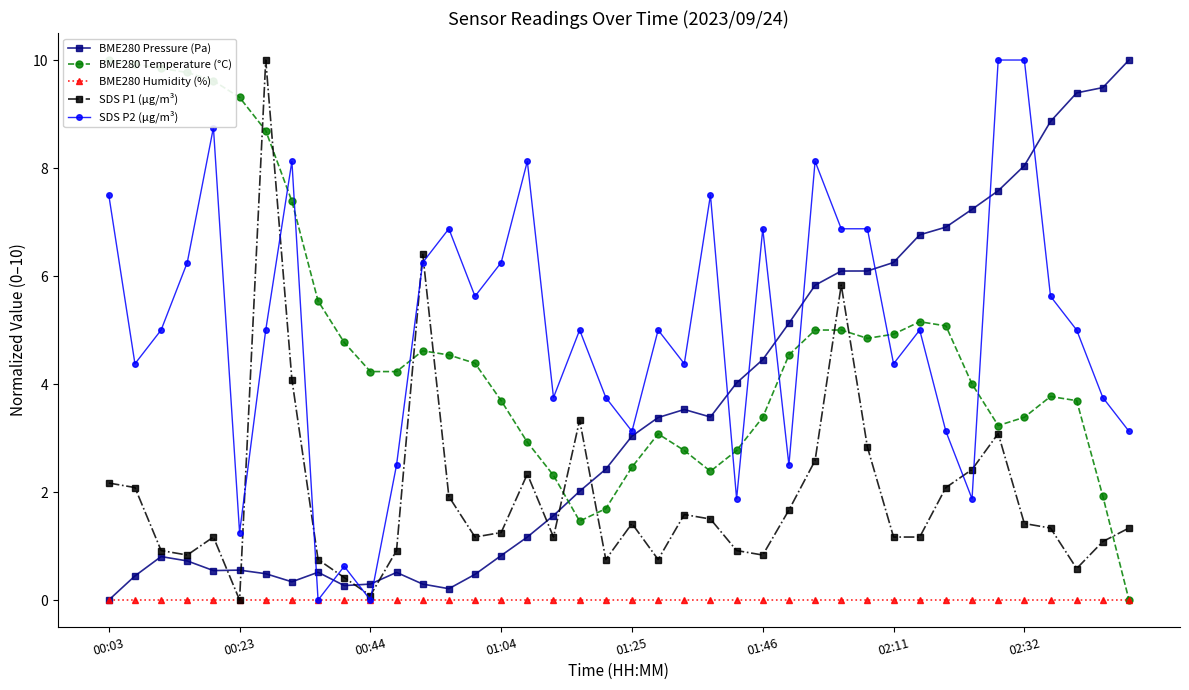

Reading right to left, list all the values displayed in this chart.

BME280 Pressure (Pa): 10.0	9.5	9.4	8.9	8.0	7.6	7.2	6.9	6.8	6.3	6.1	6.1	5.8	5.1	4.5	4.0	3.4	3.5	3.4	3.0	2.4	2.0	1.6	1.2	0.8	0.5	0.2	0.3	0.5	0.3	0.3	0.5	0.3	0.5	0.6	0.5	0.7	0.8	0.4	0.0
BME280 Temperature (°C): 0.0	1.9	3.7	3.8	3.4	3.2	4.0	5.1	5.2	4.9	4.8	5.0	5.0	4.5	3.4	2.8	2.4	2.8	3.1	2.5	1.7	1.5	2.3	2.9	3.7	4.4	4.5	4.6	4.2	4.2	4.8	5.5	7.4	8.7	9.3	9.6	9.8	9.8	9.9	10.0
BME280 Humidity (%): 0.0	0.0	0.0	0.0	0.0	0.0	0.0	0.0	0.0	0.0	0.0	0.0	0.0	0.0	0.0	0.0	0.0	0.0	0.0	0.0	0.0	0.0	0.0	0.0	0.0	0.0	0.0	0.0	0.0	0.0	0.0	0.0	0.0	0.0	0.0	0.0	0.0	0.0	0.0	0.0
SDS P1 (µg/m³): 1.3	1.1	0.6	1.3	1.4	3.1	2.4	2.1	1.2	1.2	2.8	5.8	2.6	1.7	0.8	0.9	1.5	1.6	0.8	1.4	0.8	3.3	1.2	2.3	1.2	1.2	1.9	6.4	0.9	0.1	0.4	0.8	4.1	10.0	0.0	1.2	0.8	0.9	2.1	2.2
SDS P2 (µg/m³): 3.1	3.7	5.0	5.6	10.0	10.0	1.9	3.1	5.0	4.4	6.9	6.9	8.1	2.5	6.9	1.9	7.5	4.4	5.0	3.1	3.7	5.0	3.7	8.1	6.2	5.6	6.9	6.2	2.5	0.0	0.6	0.0	8.1	5.0	1.2	8.8	6.2	5.0	4.4	7.5